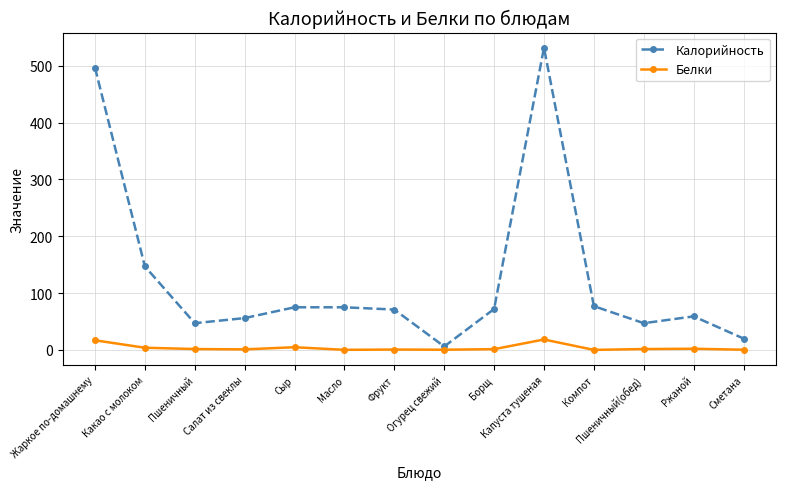

True or false: Белки and Калорийность intersect in this chart.

False